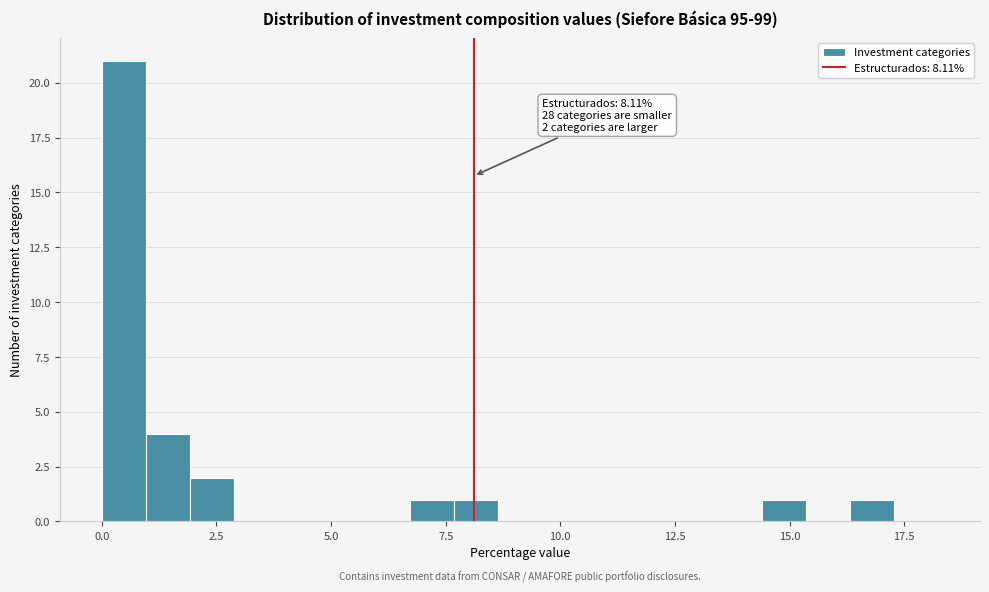

Read against the x-axis, roughly where is the centre of the tallest bar?

0.5